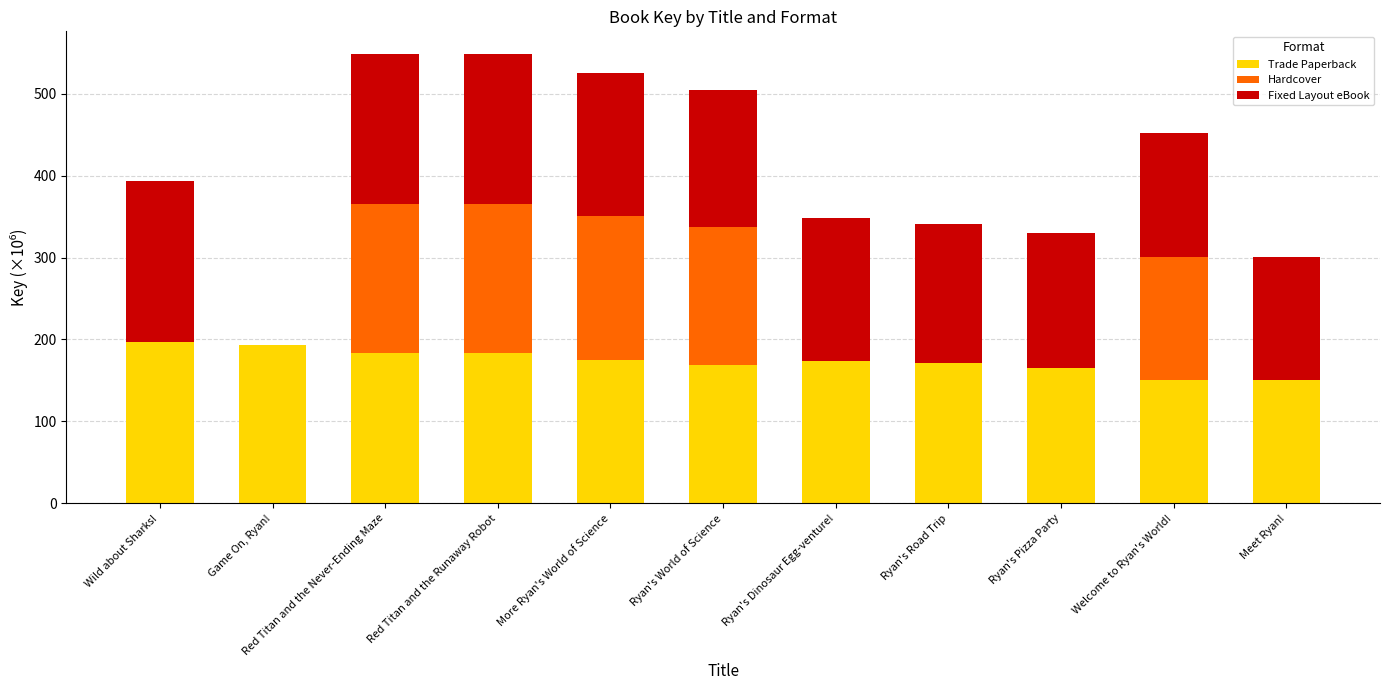

The value of Trade Paperback at Ryan's Road Trip is 170.7. True or false?

True